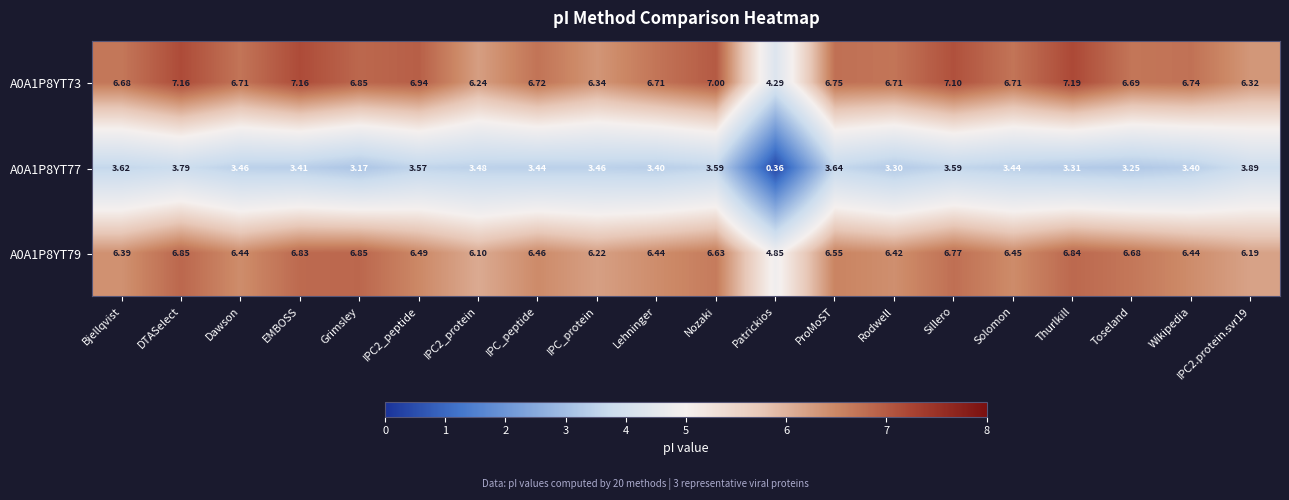

At which label is A0A1P8YT77 closest to 2?

Grimsley